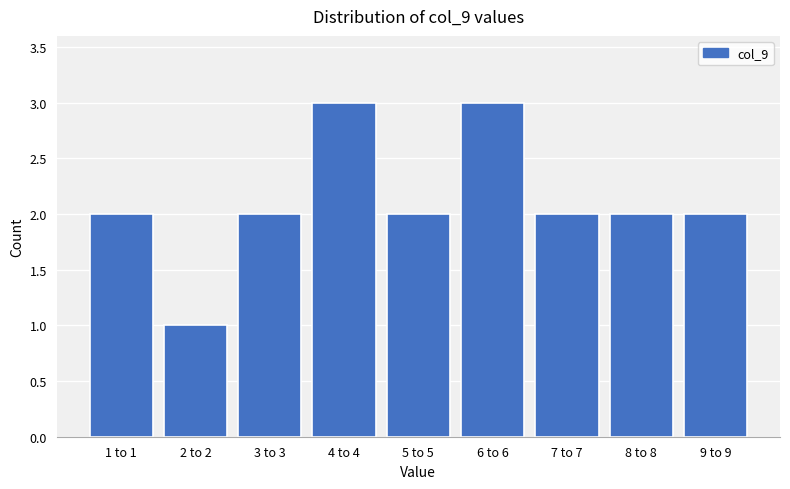

Reading left to right, list all the values displayed in this chart.

1 to 1=2	2 to 2=1	3 to 3=2	4 to 4=3	5 to 5=2	6 to 6=3	7 to 7=2	8 to 8=2	9 to 9=2